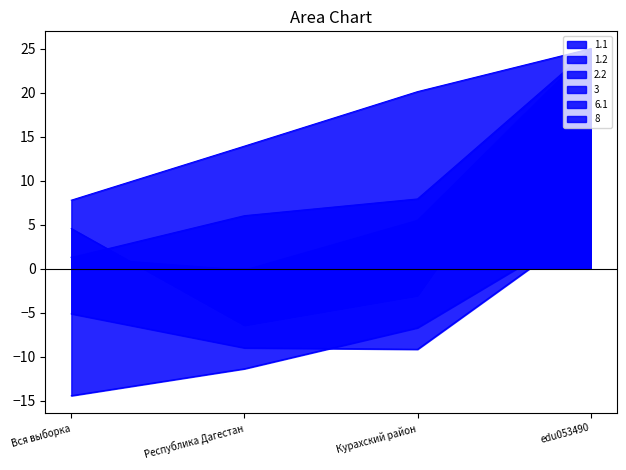

True or false: 8 and 1.1 intersect in this chart.

False